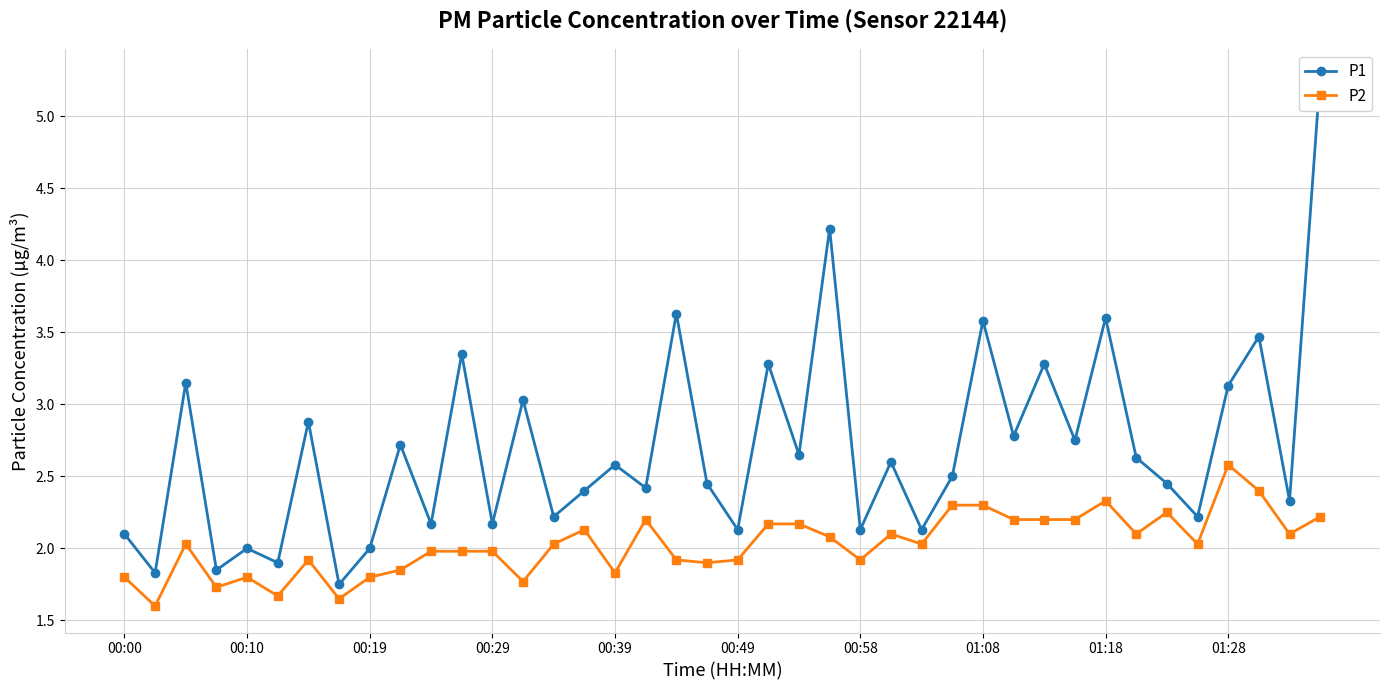

At 38, list the series in order from largest to smallest.

P1, P2